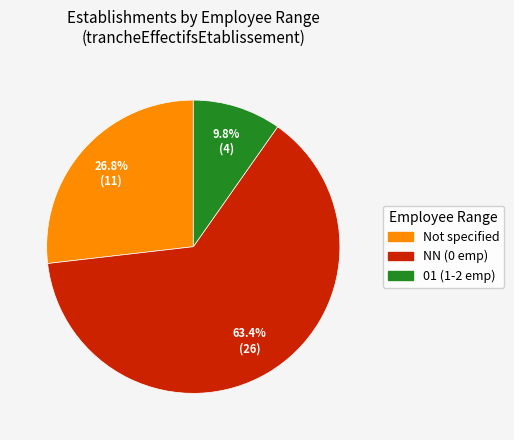

Is there a majority slice in this chart?

Yes